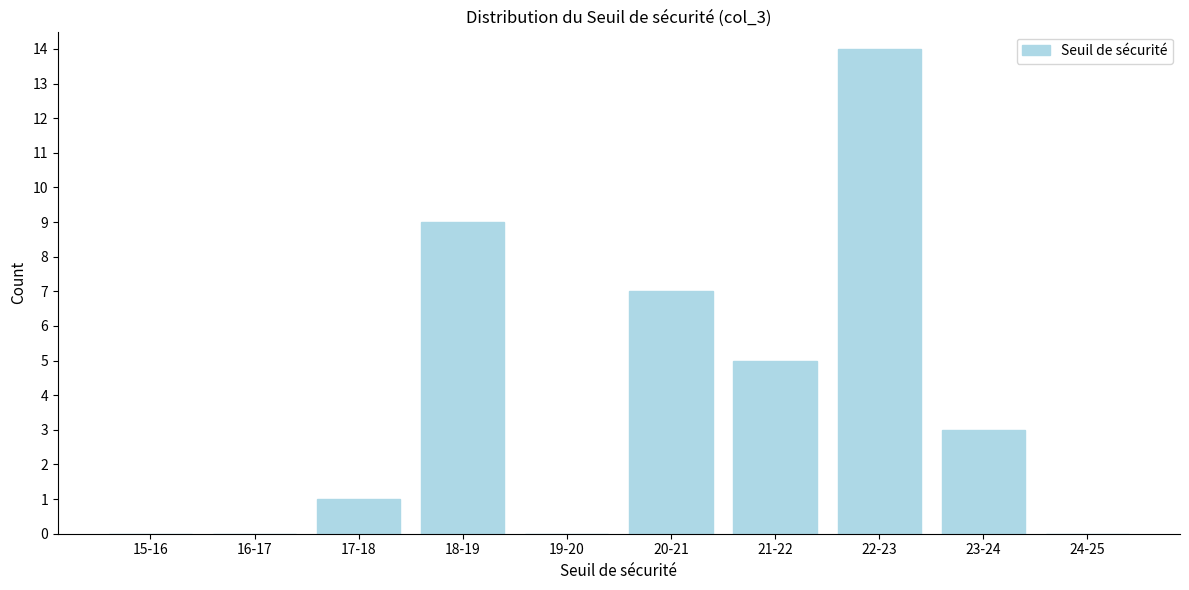

Reading left to right, list all the values displayed in this chart.

15-16=0	16-17=0	17-18=1	18-19=9	19-20=0	20-21=7	21-22=5	22-23=14	23-24=3	24-25=0